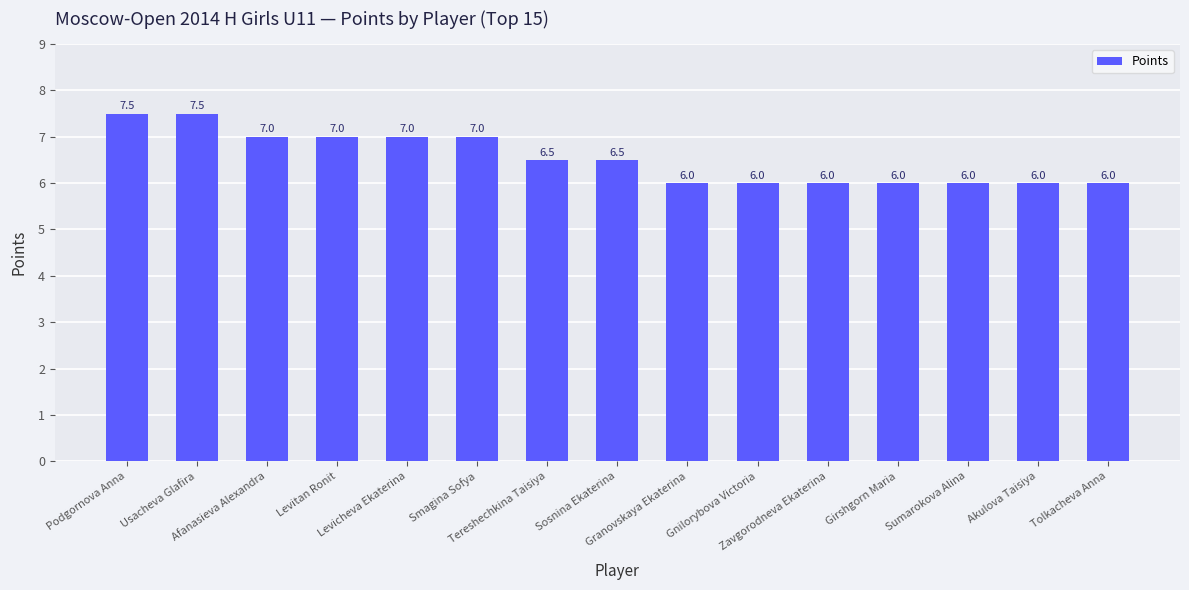

Is it true that the value at Zavgorodneva Ekaterina is 3.5?

False